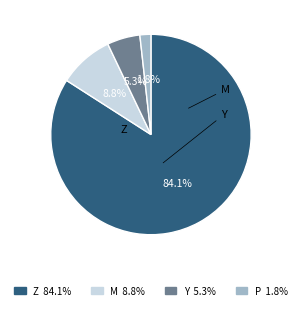

Is there a majority slice in this chart?

Yes